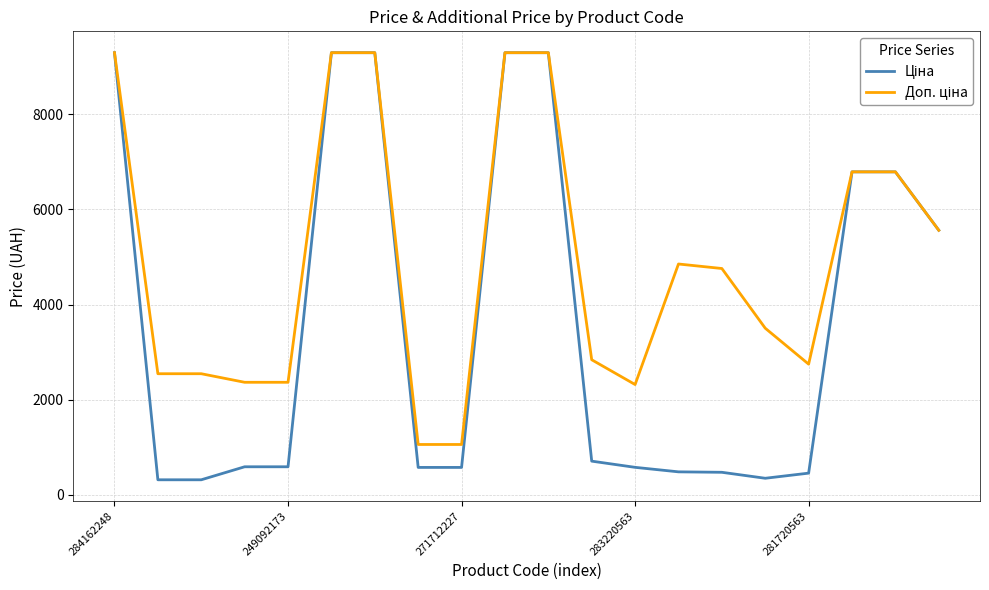

At how many categories does at least one series exceed 6165?

7